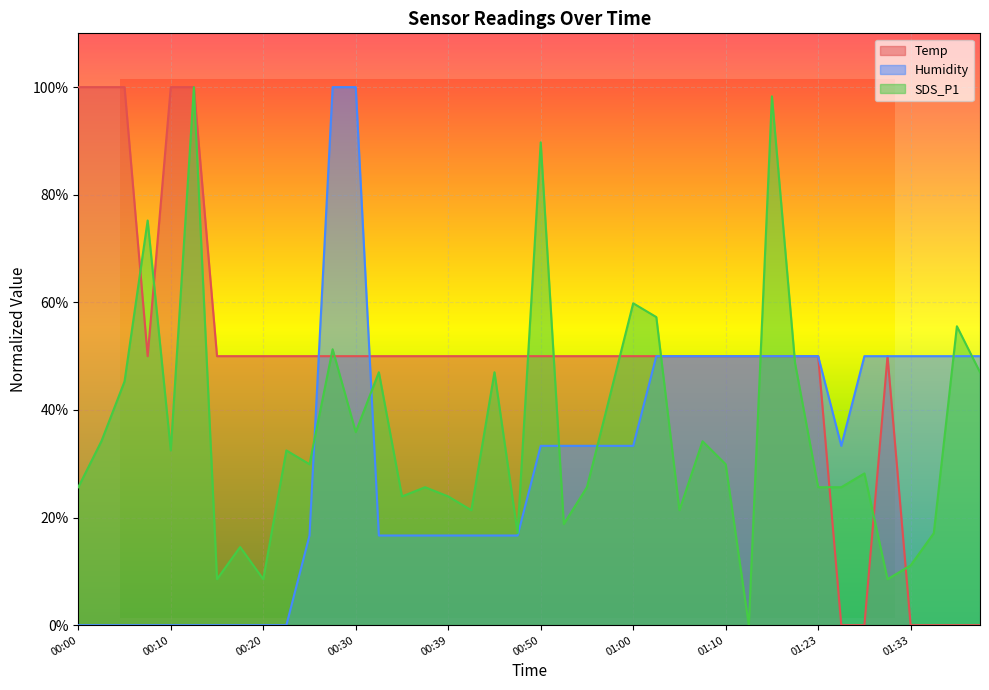

True or false: Humidity has a value of 0.0 at 00:05.

True